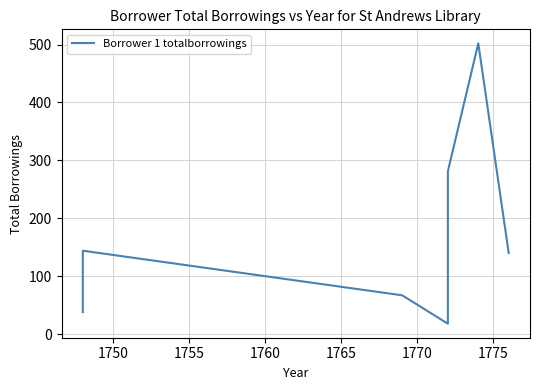

Approximately how many times larger is the value at 1750 compared to 1775?

1.0